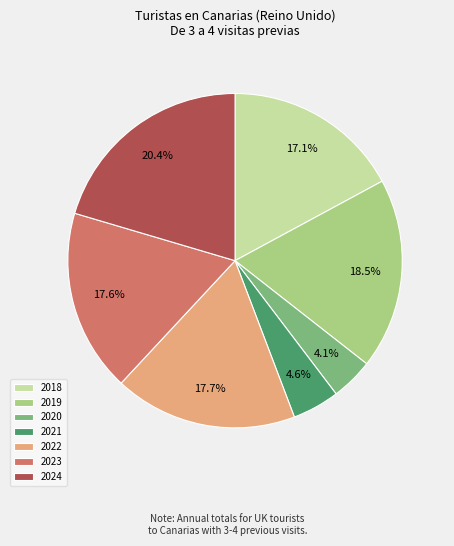

Approximately how many times larger is the value at 2021 compared to 2018?

0.3